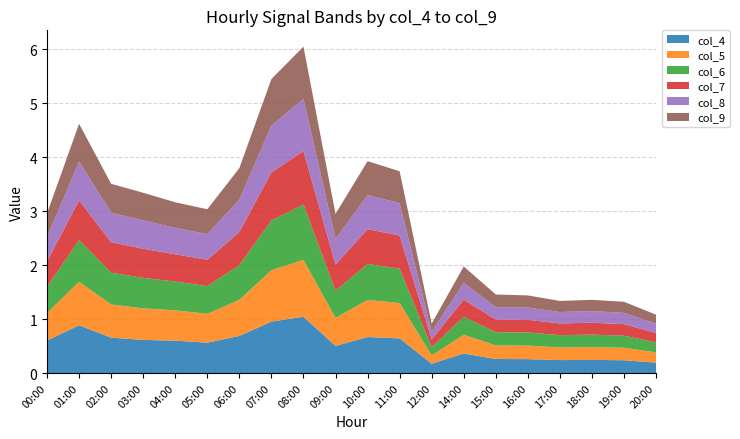

Reading right to left, what are all the values shown in this chart?

col_4: 0.2	0.2	0.2	0.2	0.3	0.3	0.4	0.2	0.6	0.7	0.5	1.0	1.0	0.7	0.6	0.6	0.6	0.7	0.9	0.6
col_5: 0.2	0.2	0.2	0.2	0.3	0.3	0.3	0.2	0.7	0.7	0.5	1.1	1.0	0.7	0.5	0.6	0.6	0.6	0.8	0.5
col_6: 0.2	0.2	0.2	0.2	0.2	0.2	0.3	0.2	0.6	0.7	0.5	1.0	0.9	0.6	0.5	0.5	0.6	0.6	0.8	0.5
col_7: 0.2	0.2	0.2	0.2	0.2	0.2	0.3	0.1	0.6	0.6	0.5	1.0	0.9	0.6	0.5	0.5	0.5	0.6	0.7	0.5
col_8: 0.2	0.2	0.2	0.2	0.2	0.2	0.3	0.1	0.6	0.6	0.5	1.0	0.9	0.6	0.5	0.5	0.5	0.5	0.7	0.5
col_9: 0.2	0.2	0.2	0.2	0.2	0.2	0.3	0.1	0.6	0.6	0.5	1.0	0.9	0.6	0.5	0.5	0.5	0.5	0.7	0.4